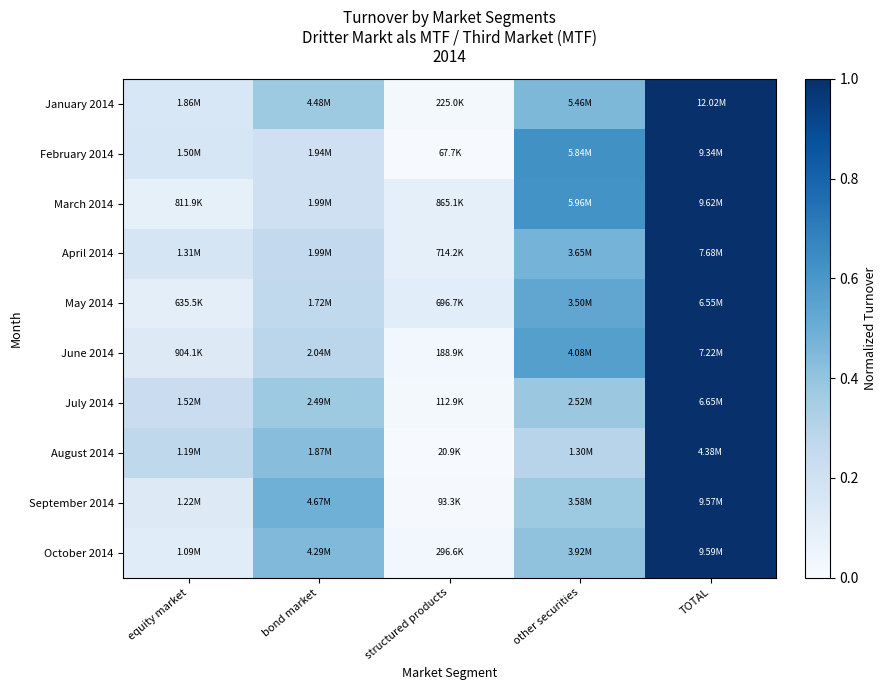

How many data points does each series have?

5